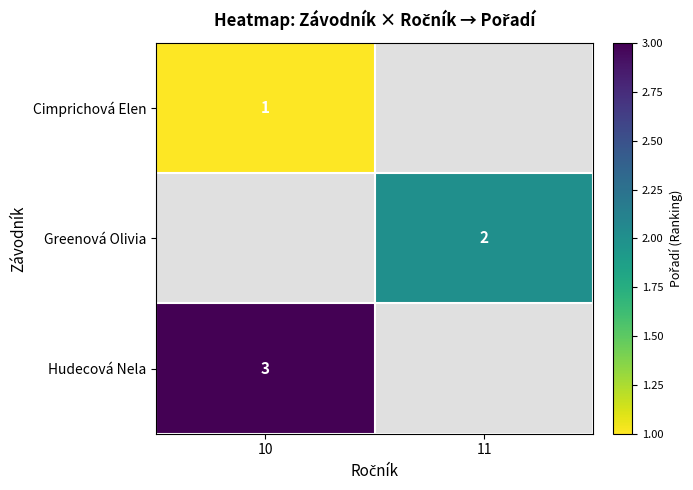

True or false: Greenová Olivia has a value of 4 at 11.

False